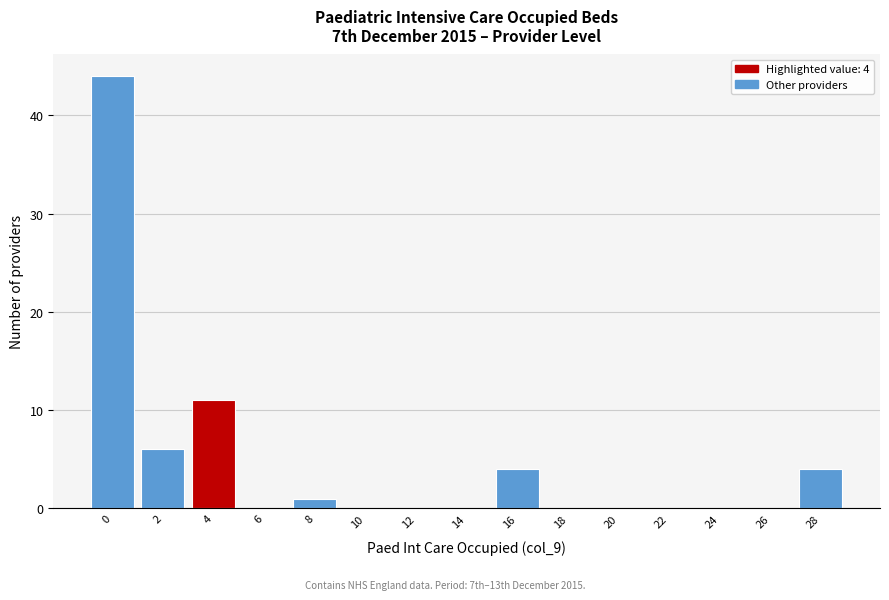

Reading left to right, transcribe all the data shown in this chart.

0=44	2=6	4=11	6=0	8=1	10=0	12=0	14=0	16=4	18=0	20=0	22=0	24=0	26=0	28=4